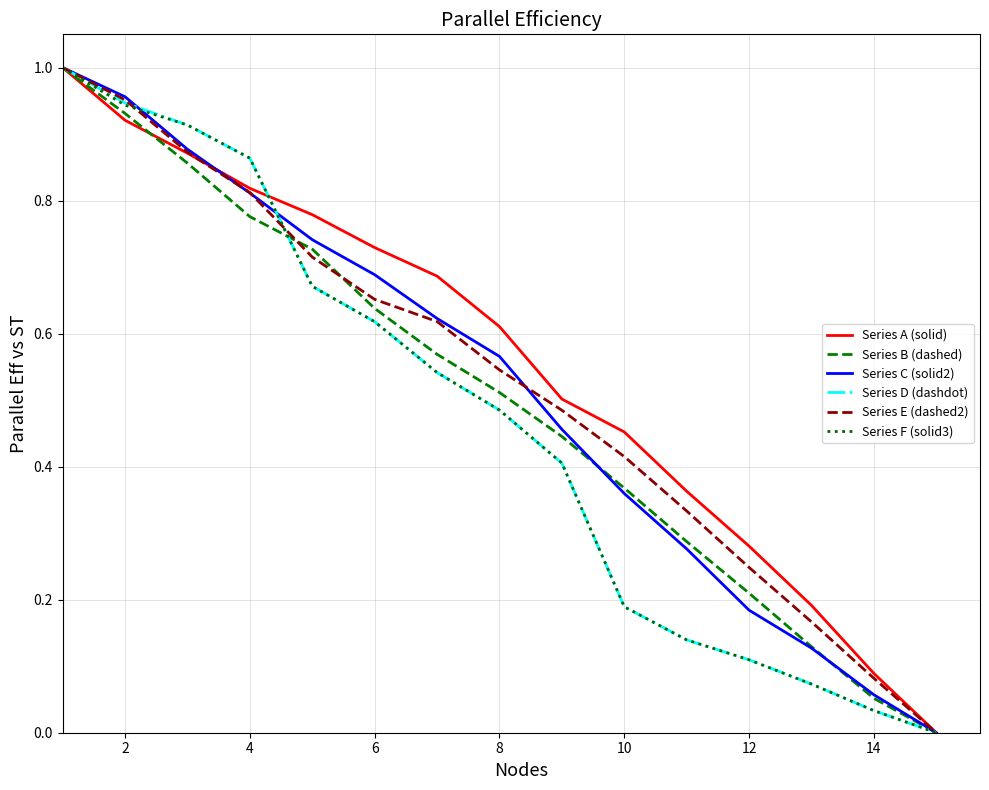

The Series B (dashed) series shows 0.4 at 2. True or false?

False